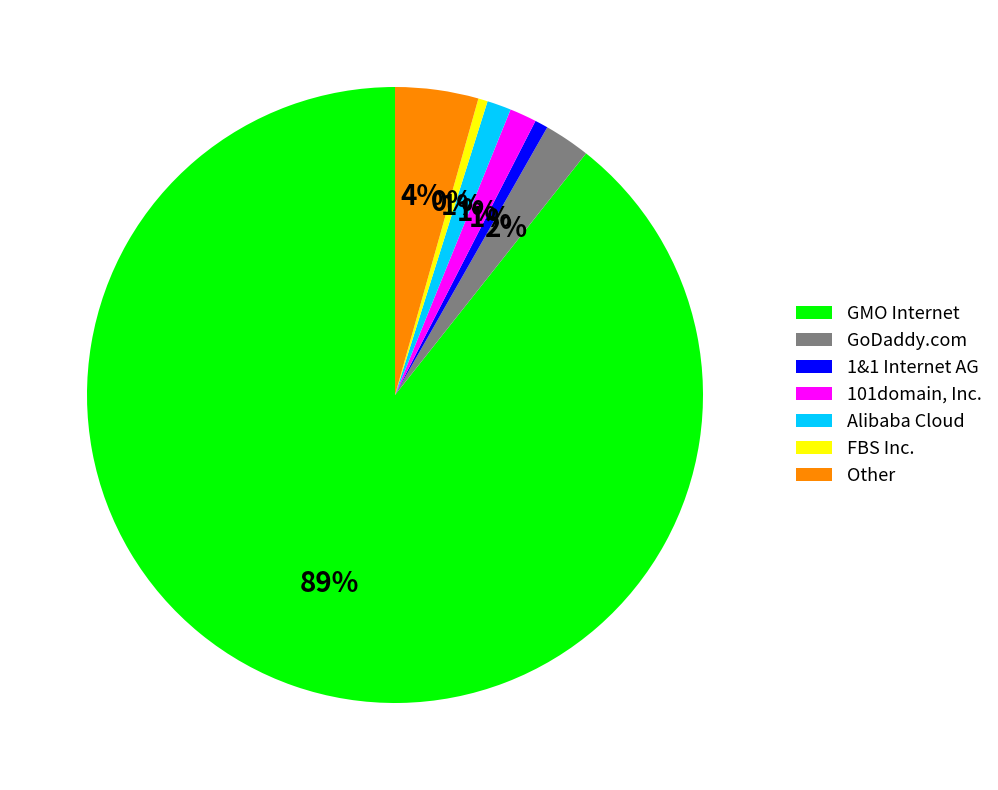

What percentage is the Other slice, to the nearest percent?

4%